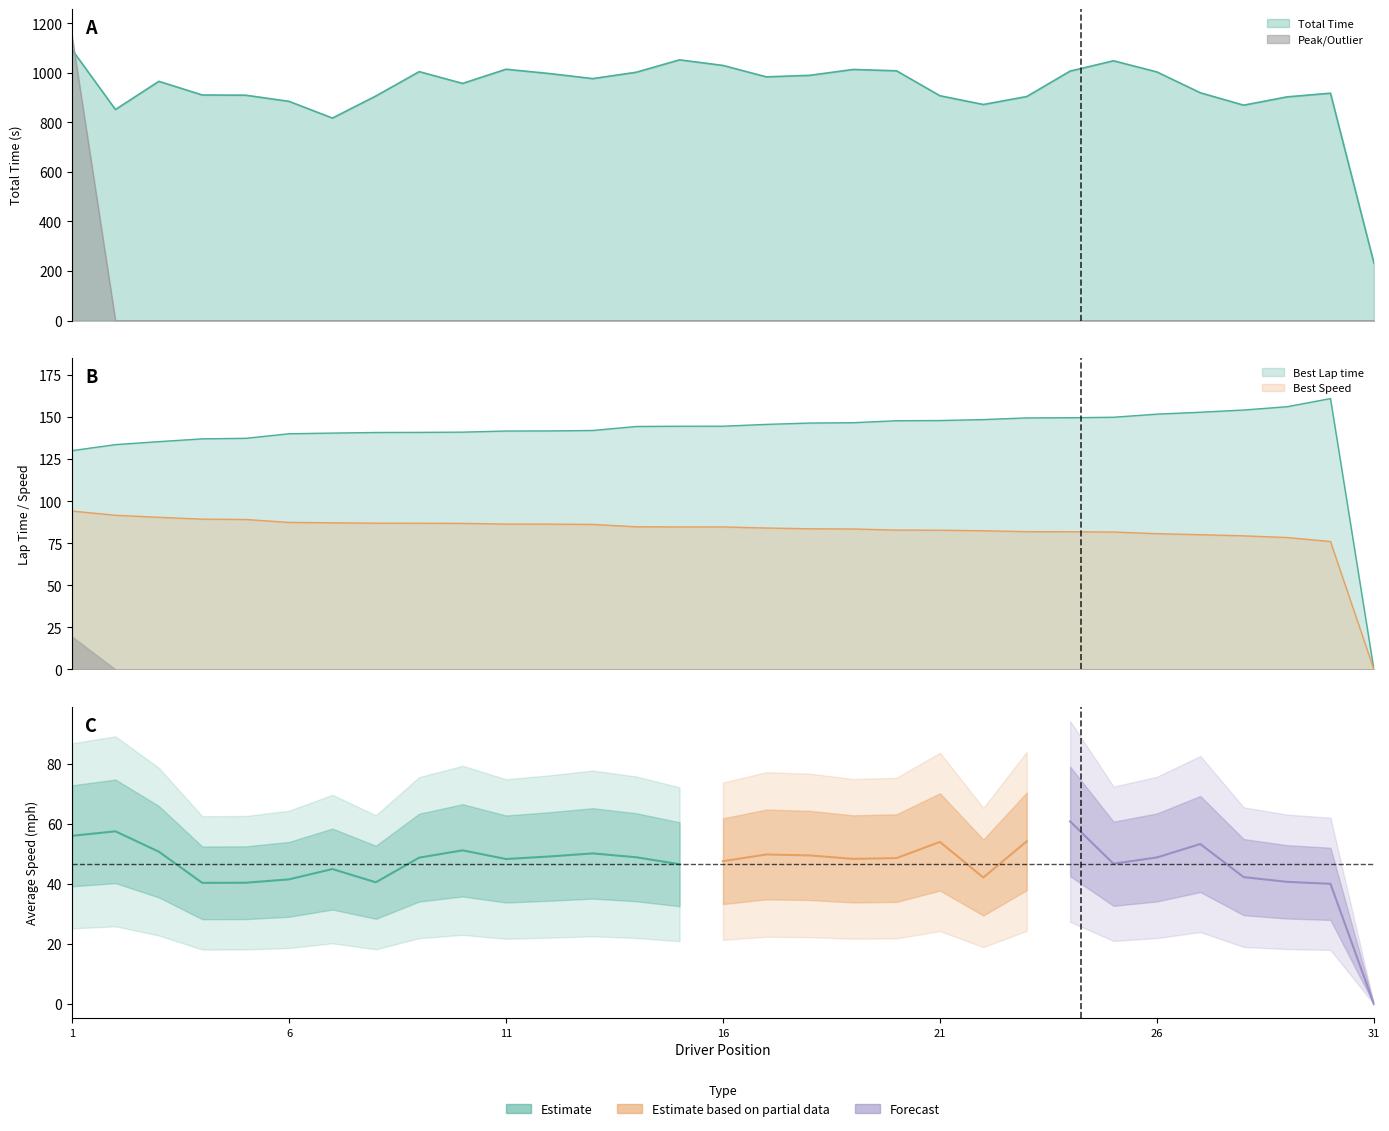

Which label corresponds to the smallest value in the chart?

31